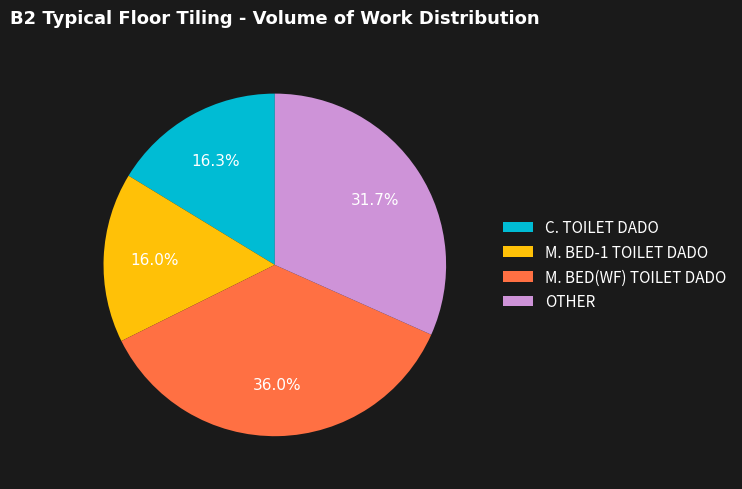

True or false: OTHER accounts for 32% of the total.

True